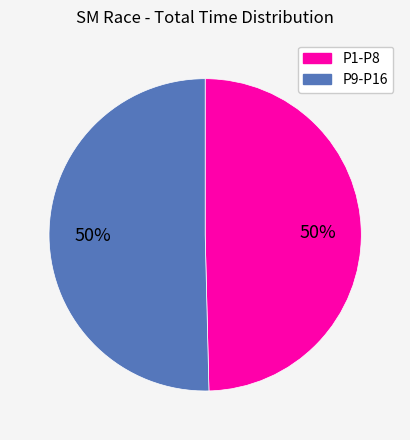

What percentage is the P1-P8 slice, to the nearest percent?

50%